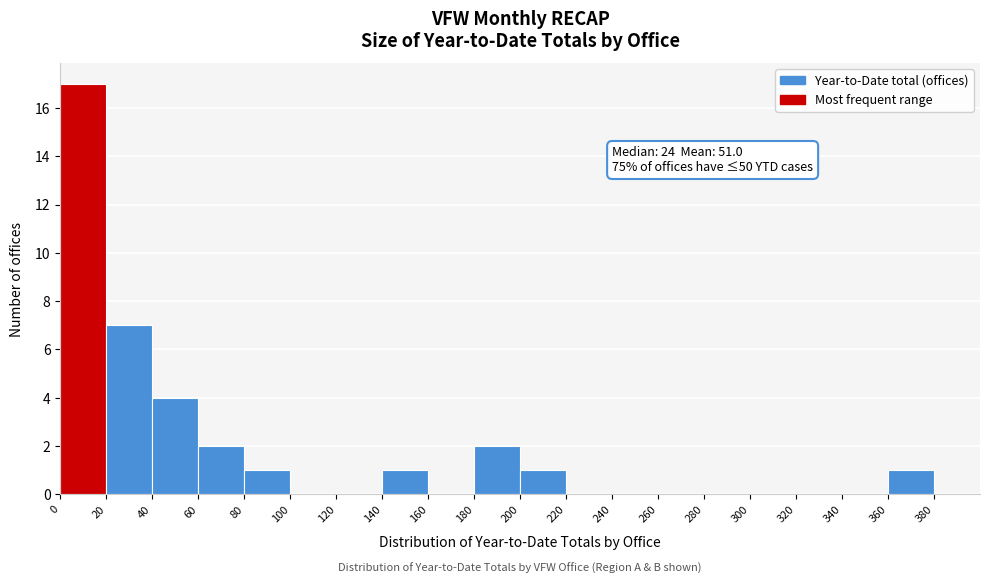

Over which range of the x-axis is the bar tallest?

0 to 20